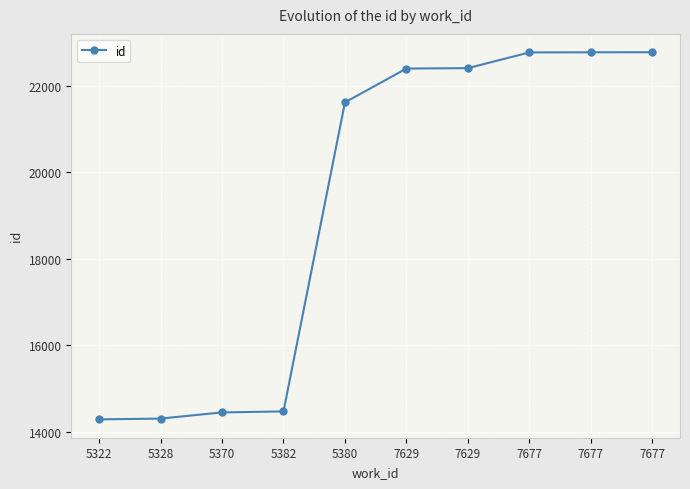

Count the number of data series in this chart.

1